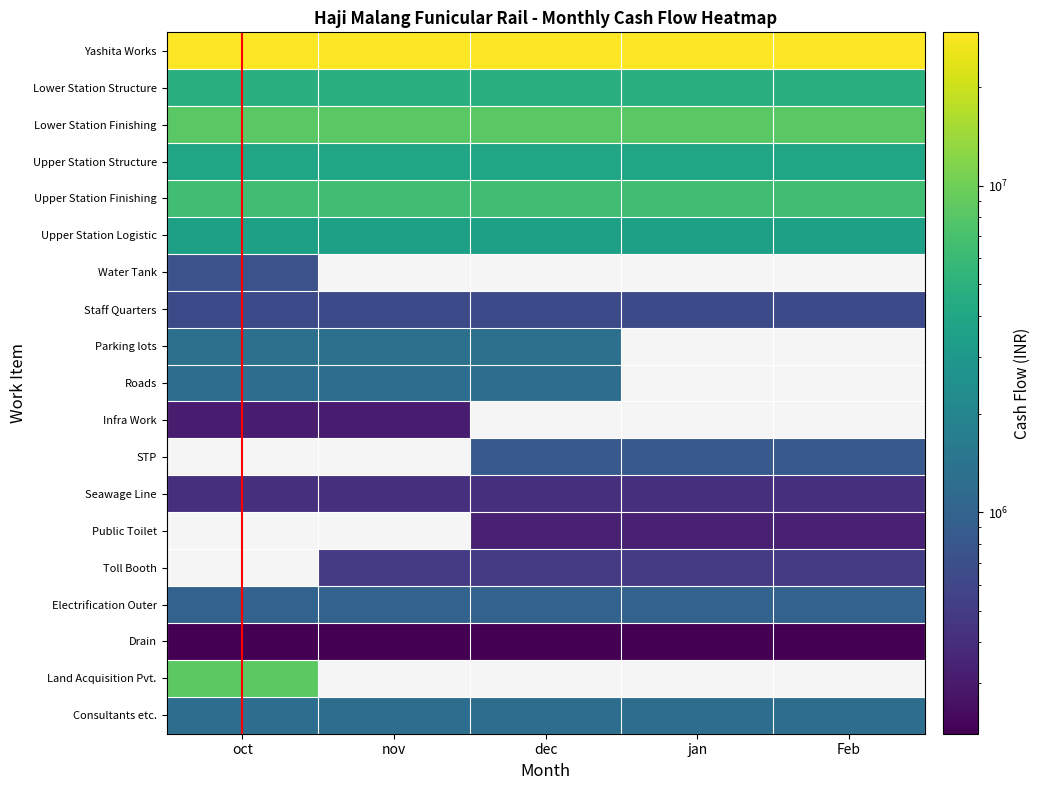

Reading right to left, list all the values displayed in this chart.

Yashita Works: 29500000	29500000	29500000	29500000	29500000
Lower Station Structure: 4862000	4862000	4862000	4862000	4862000
Lower Station Finishing: 8398000	8398000	8398000	8398000	8398000
Upper Station Structure: 3900000	3900000	3900000	3900000	3900000
Upper Station Finishing: 6500000	6500000	6500000	6500000	6500000
Upper Station Logistic: 3500000	3500000	3500000	3500000	3500000
Water Tank: 0	0	0	0	750000
Staff Quarters: 640000	640000	640000	640000	640000
Parking lots: 0	0	1300000	1300000	1300000
Roads: 0	0	1250000	1250000	1250000
Infra Work: 0	0	0	312500	312500
STP: 833333	833333	833333	0	0
Seawage Line: 420000	420000	420000	420000	420000
Public Toilet: 333333	333333	333333	0	0
Toll Booth: 500000	500000	500000	500000	0
Electrification Outer: 1000000	1000000	1000000	1000000	1000000
Drain: 210000	210000	210000	210000	210000
Land Acquisition Pvt.: 0	0	0	0	8525000
Consultants etc.: 1260000	1260000	1260000	1260000	1260000